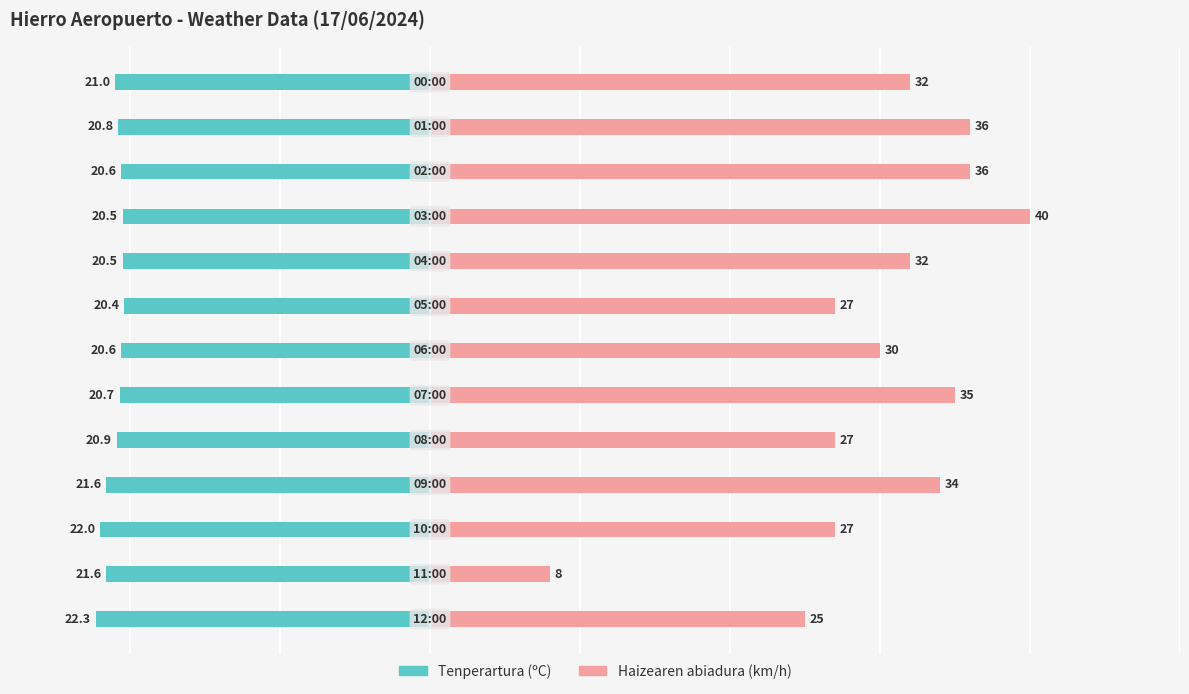

What is the value of the Haizearen abiadura (km/h) bar at the 2nd from the left?

8.0